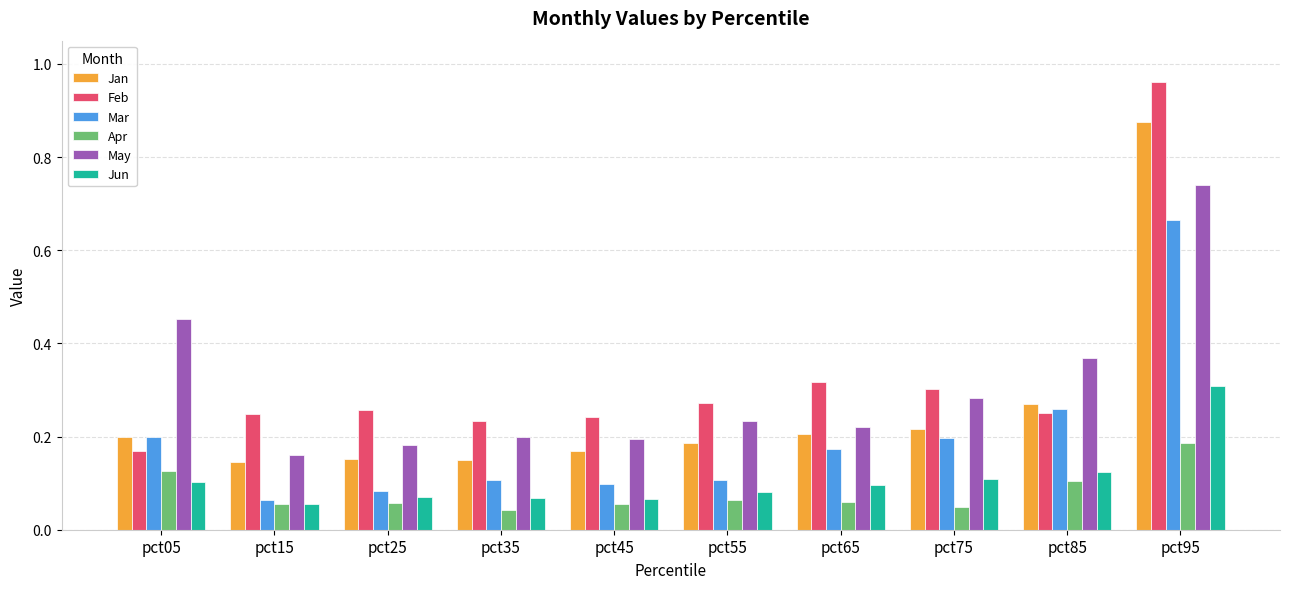

Between pct85 and pct95, which series saw the biggest shift?

Feb